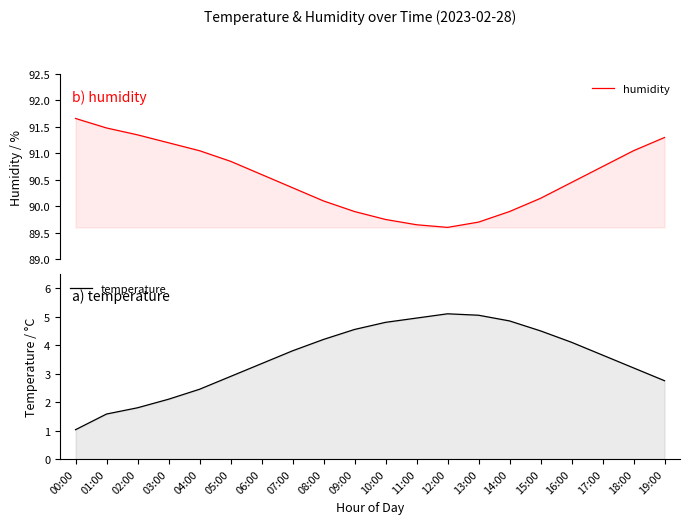

What are all the series names shown in the legend?

humidity, temperature